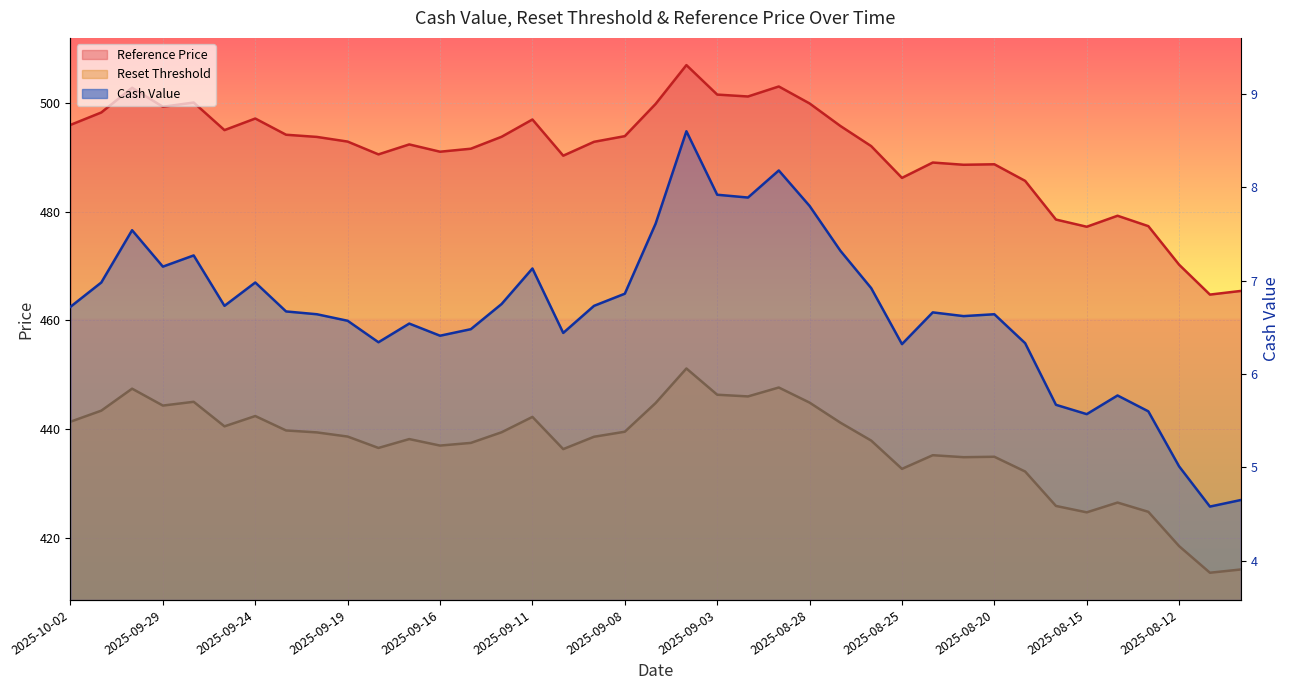

What is the lowest value of the Reset Threshold series?

413.6